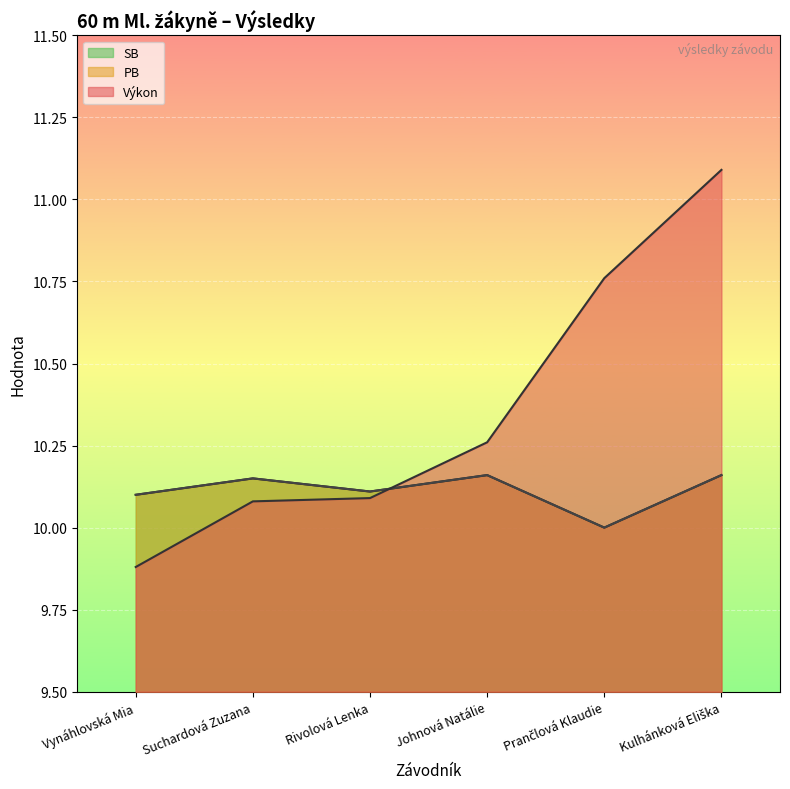

The value of SB at Vynáhlovská Mia is 15.3. True or false?

False